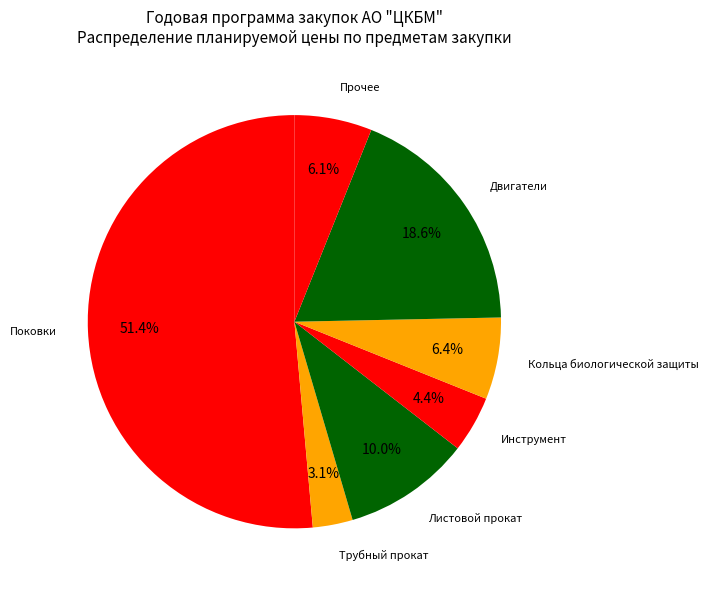

How many segments does this pie chart have?

7